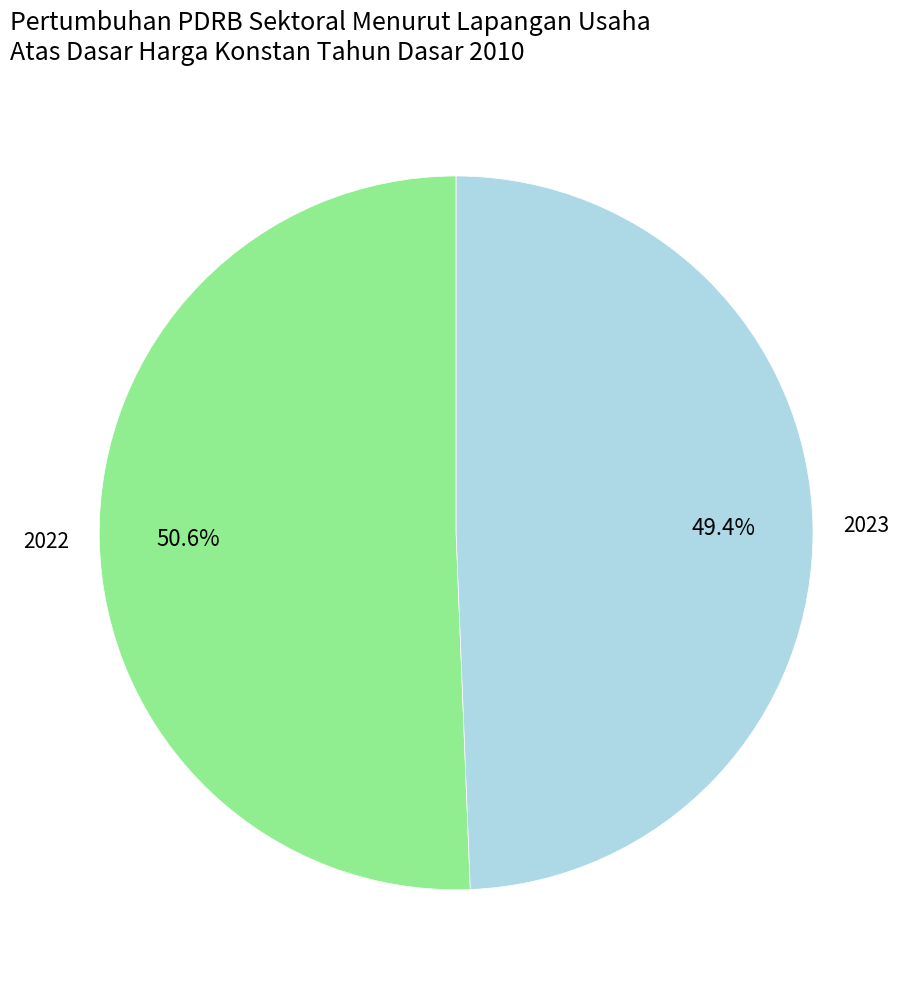

How many slices are in this pie chart?

2